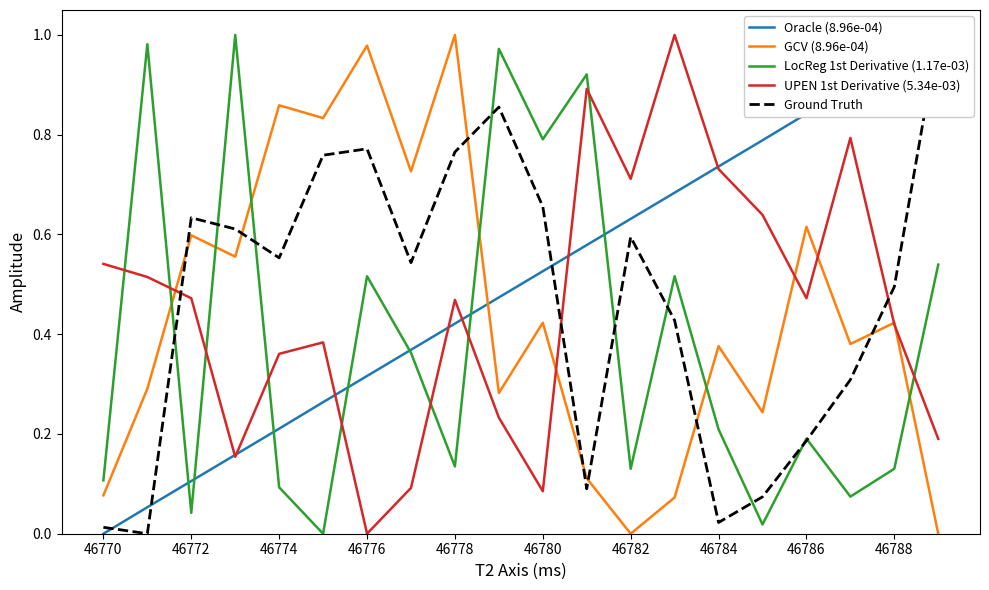

At which category does the chart reach its peak across all series?

19